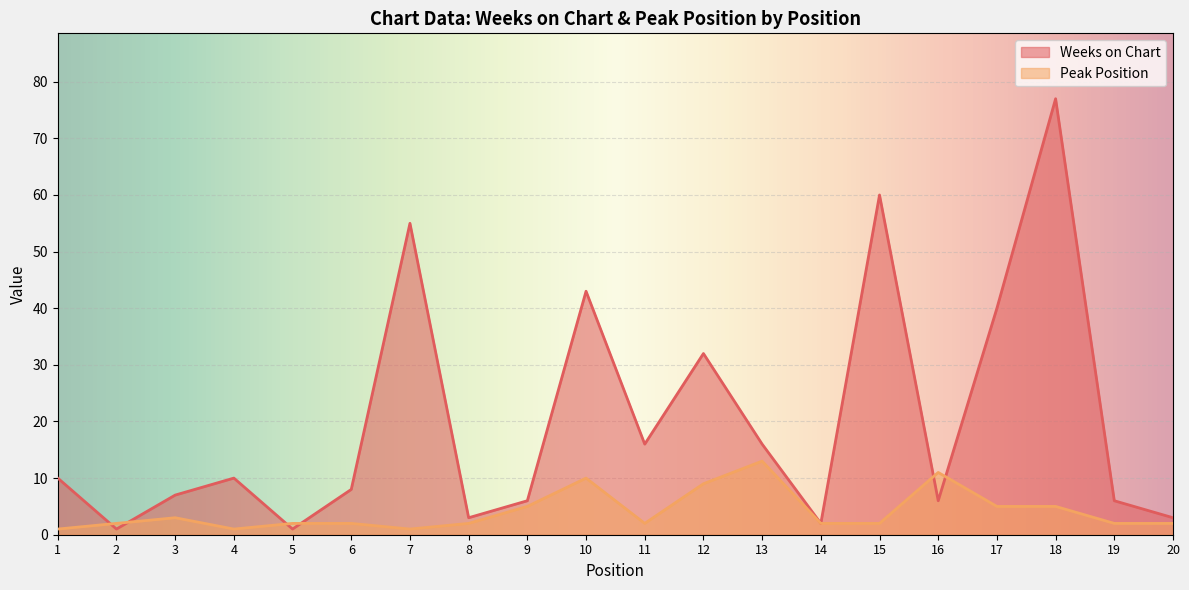

The Weeks on Chart series shows 1 at 2. True or false?

False